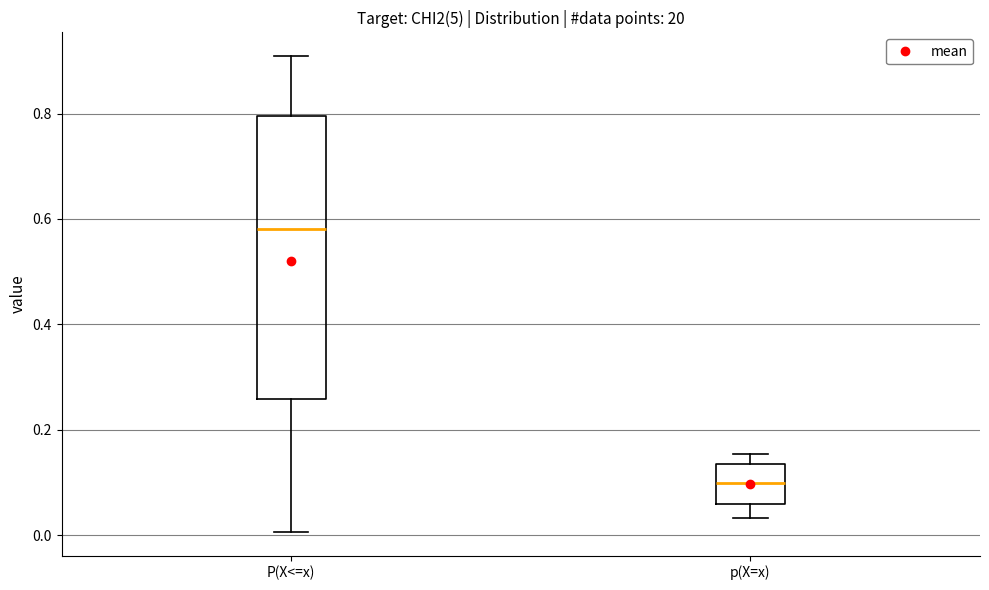

Where does the median line of the box for P(X<=x) sit on the y-axis? The values are not printed on the chart, so give them approximately, as read against the axis.

0.58